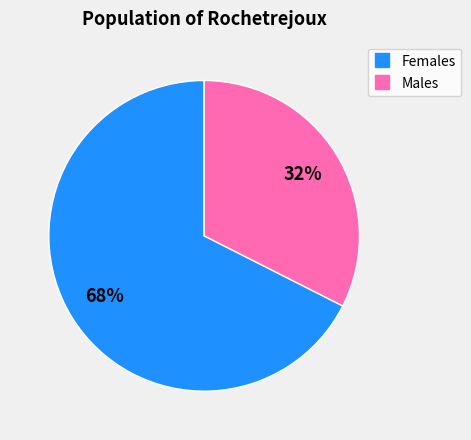

Is there a majority slice in this chart?

Yes